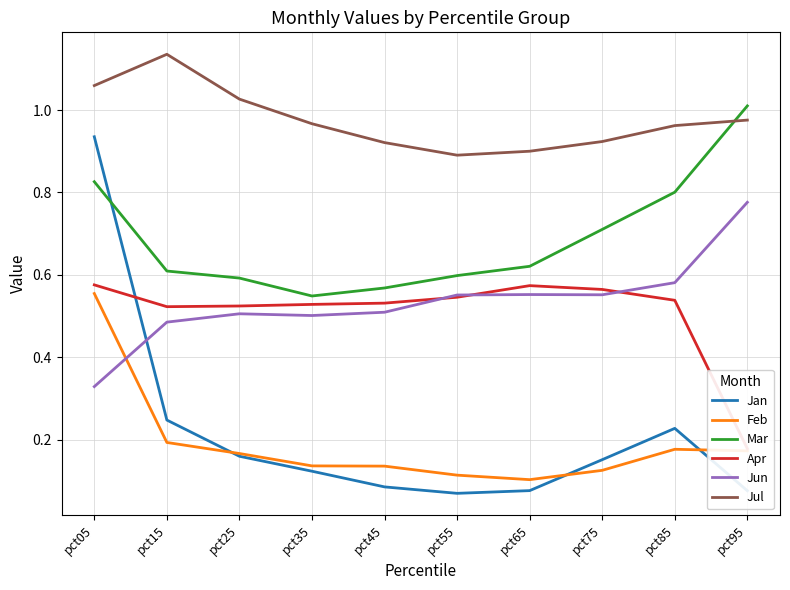

What is the spread (max minus min) of values at pct95?

0.9